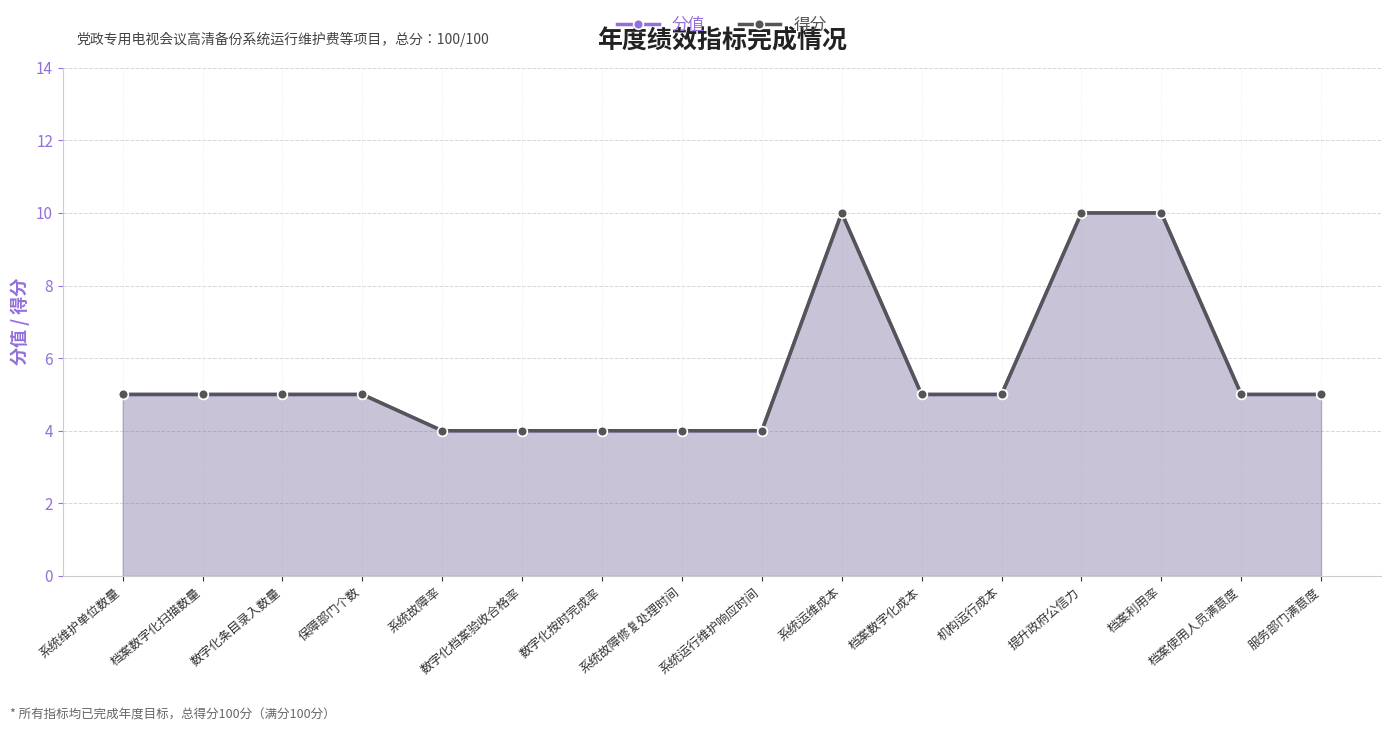

How many data points does each series have?

16